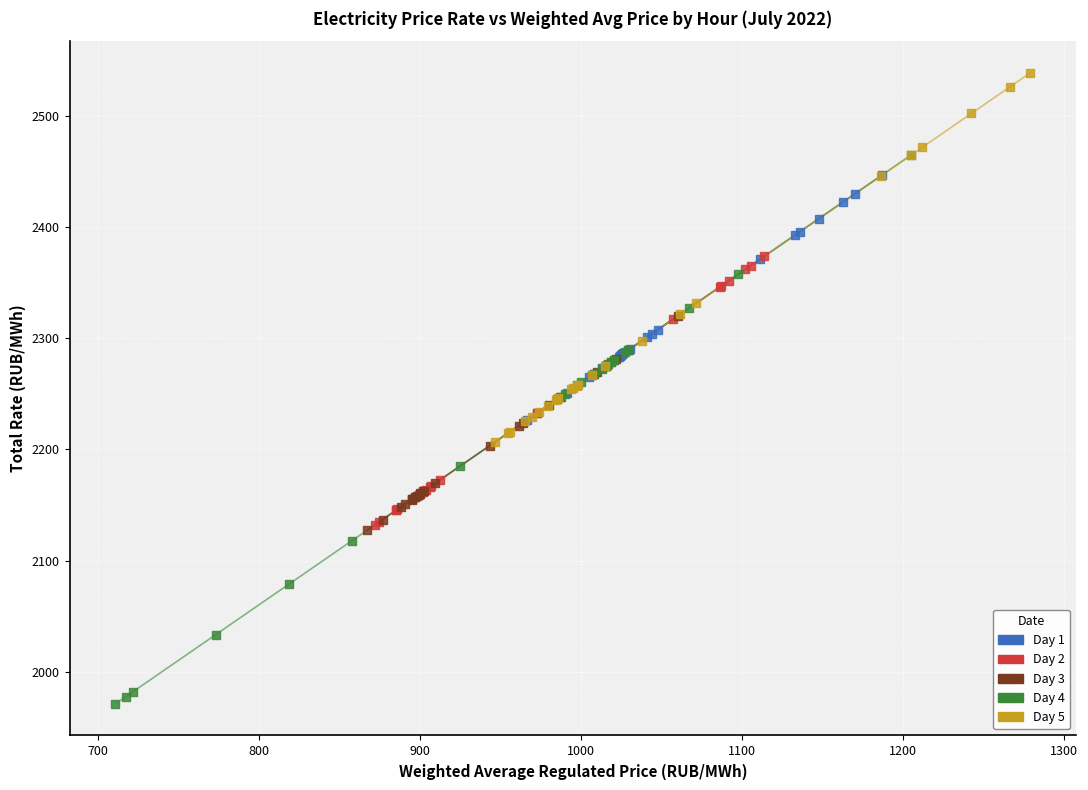

Which series reaches the minimum Y coordinate?

Day 4